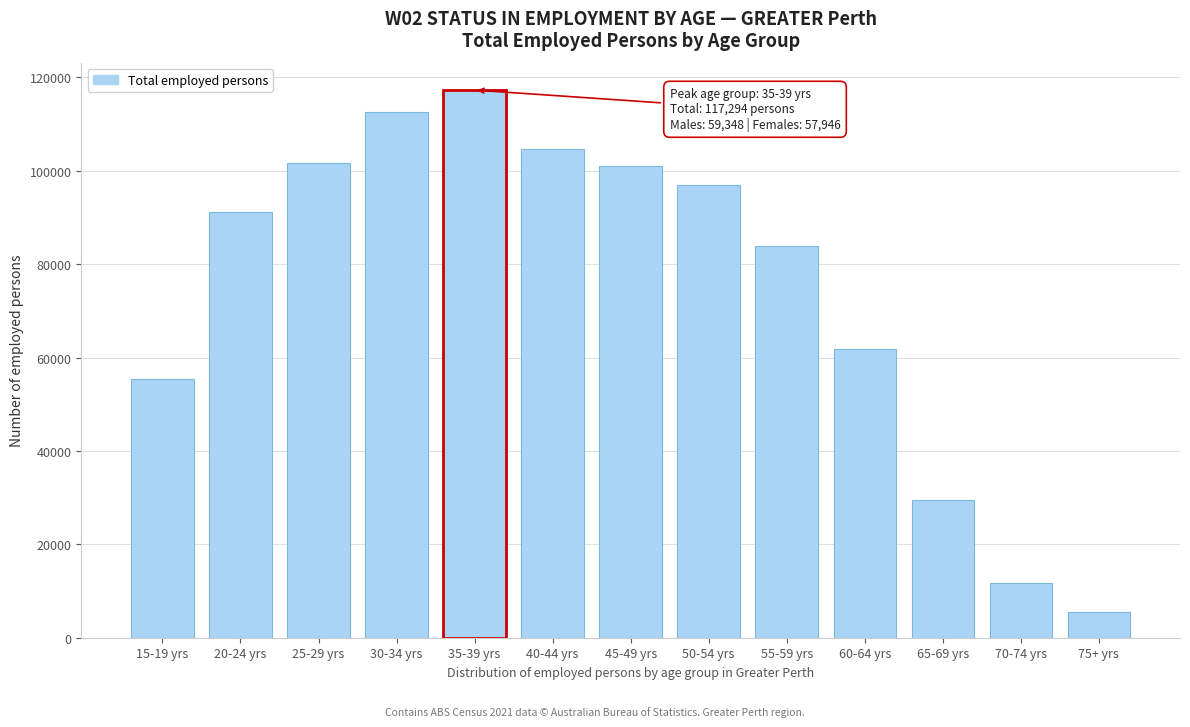

What is the difference between the maximum and minimum values?

111756